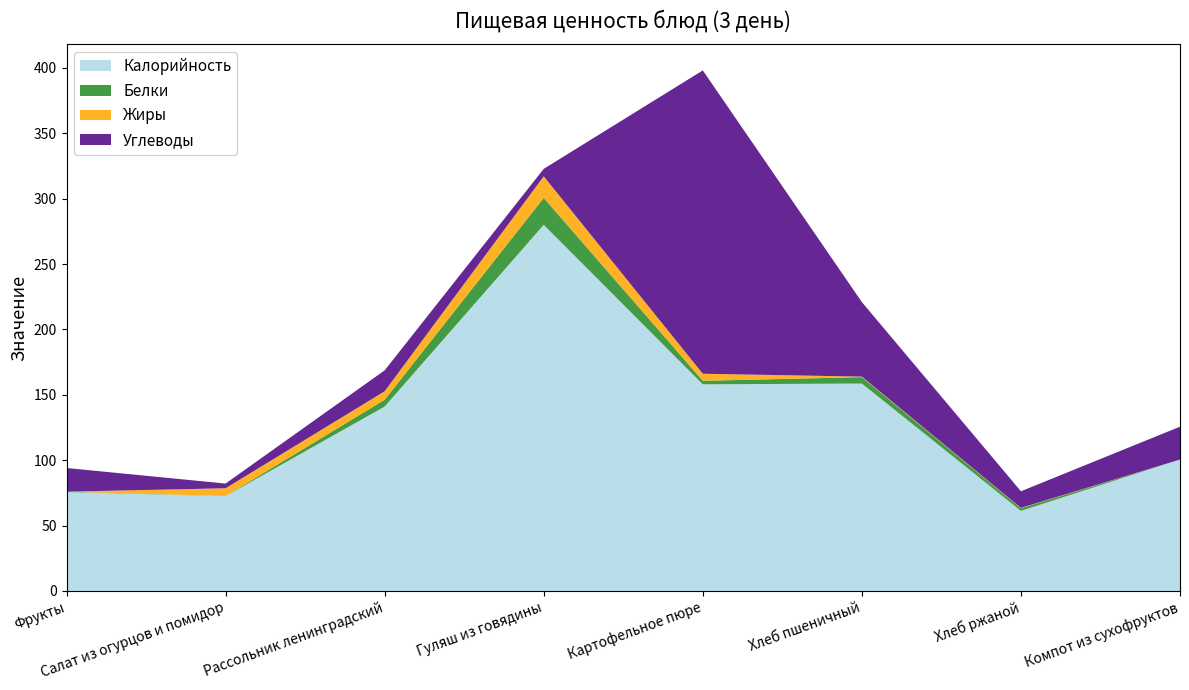

Reading right to left, what are all the values shown in this chart?

Калорийность: Компот из сухофруктов=100.5	Хлеб ржаной=61.2	Хлеб пшеничный=158.6	Картофельное пюре=158.0	Гуляш из говядины=280.0	Рассольник ленинградский=141.0	Салат из огурцов и помидор=72.5	Фрукты=75.6
Белки: Компот из сухофруктов=0.0	Хлеб ржаной=2.0	Хлеб пшеничный=4.9	Картофельное пюре=2.7	Гуляш из говядины=20.6	Рассольник ленинградский=5.2	Салат из огурцов и помидор=0.1	Фрукты=0.3
Жиры: Компот из сухофруктов=0.0	Хлеб ржаной=0.3	Хлеб пшеничный=0.4	Картофельное пюре=5.4	Гуляш из говядины=16.5	Рассольник ленинградский=6.5	Салат из огурцов и помидор=5.9	Фрукты=0.0
Углеводы: Компот из сухофруктов=25.1	Хлеб ржаной=12.7	Хлеб пшеничный=57.0	Картофельное пюре=232.0	Гуляш из говядины=5.7	Рассольник ленинградский=16.0	Салат из огурцов и помидор=3.6	Фрукты=18.1